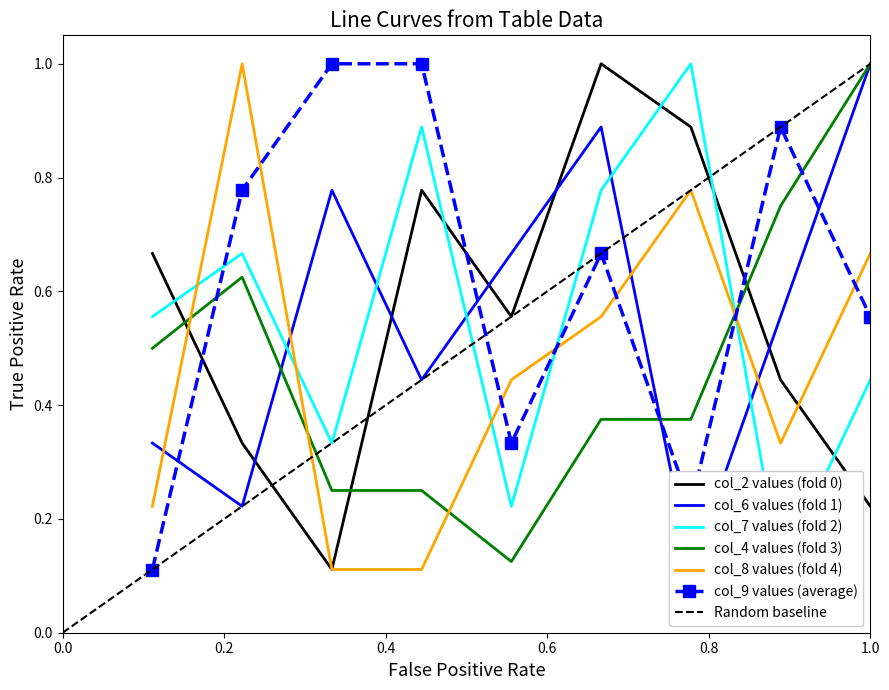

What value does the col_6 series have at 7?

0.1